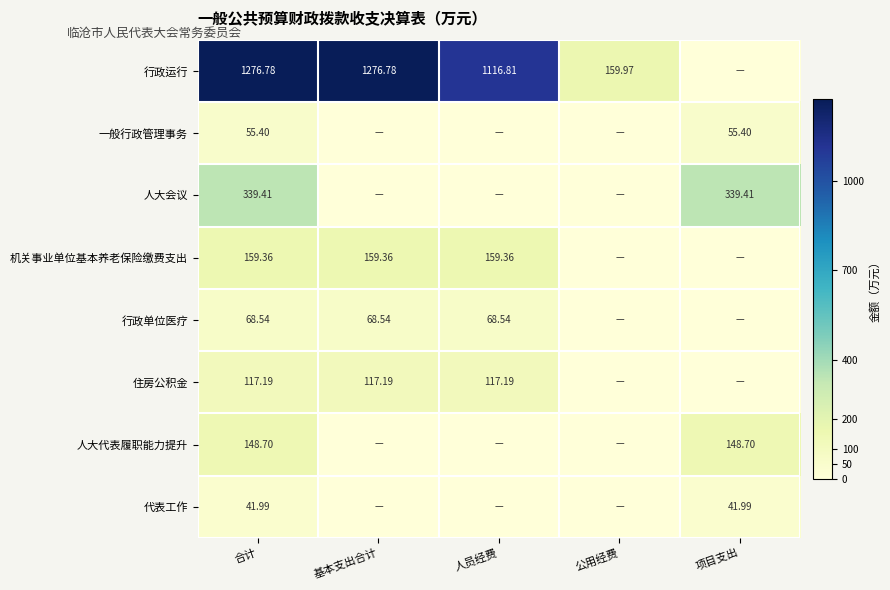

Rank the series at 合计 from highest to lowest value.

行政运行, 人大会议, 机关事业单位基本养老保险缴费支出, 人大代表履职能力提升, 住房公积金, 行政单位医疗, 一般行政管理事务, 代表工作